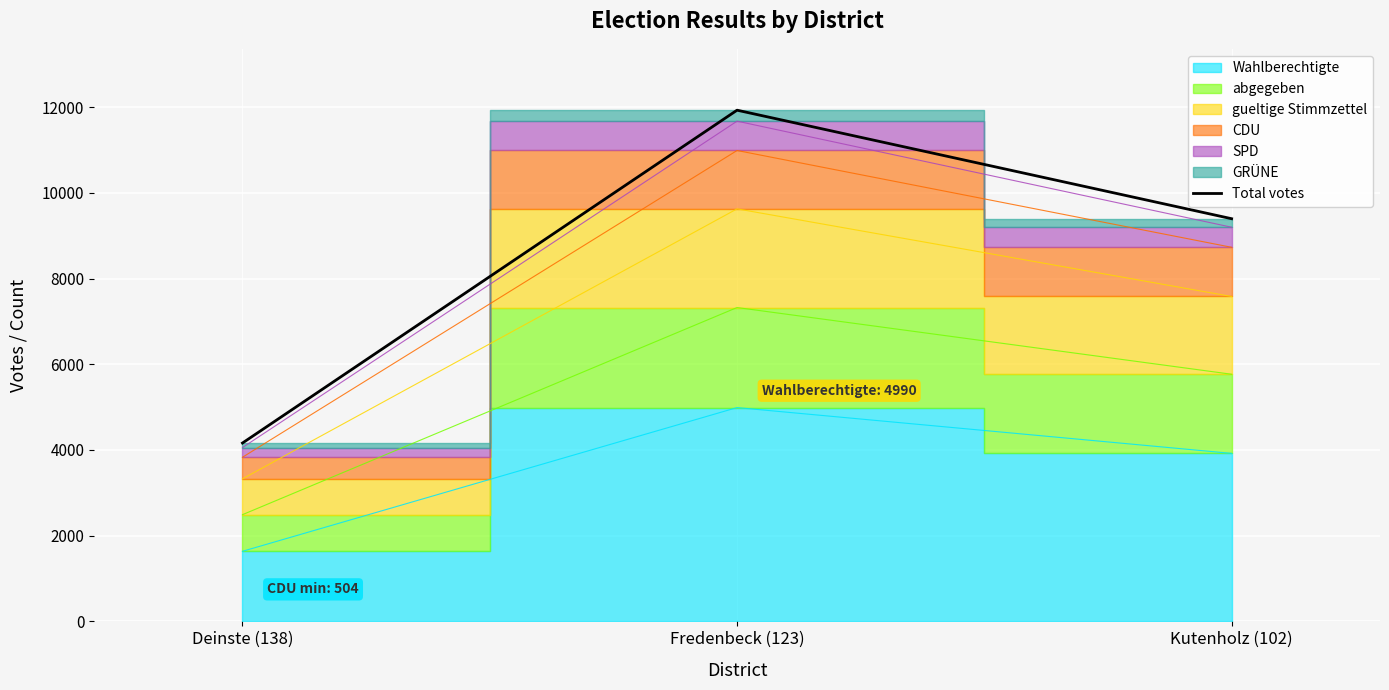

What is the difference between the maximum and minimum values?

7768